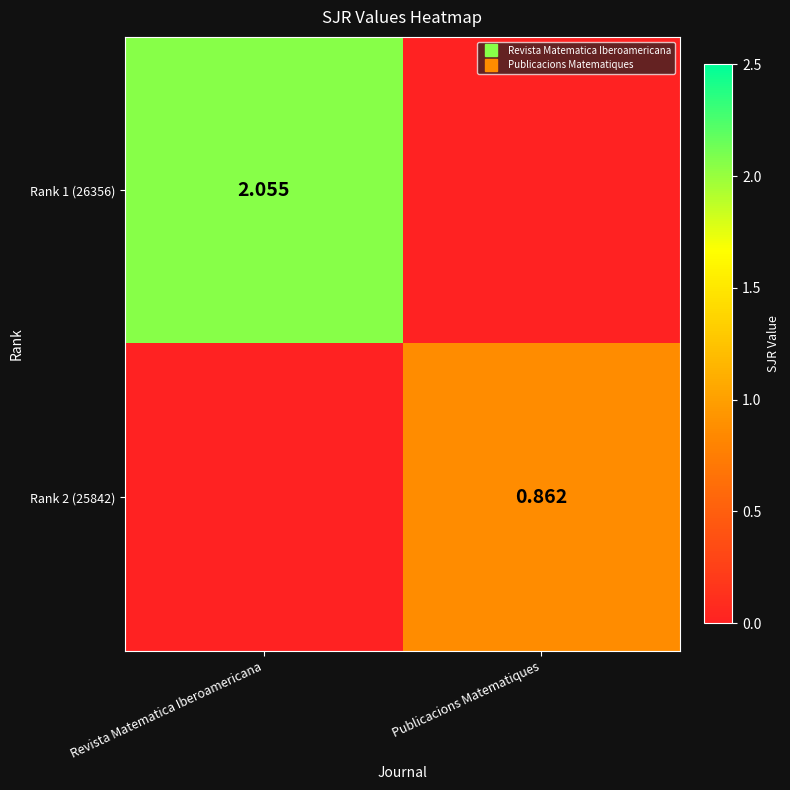

Which has a higher value, Publicacions Matematiques or Revista Matematica Iberoamericana?

Revista Matematica Iberoamericana